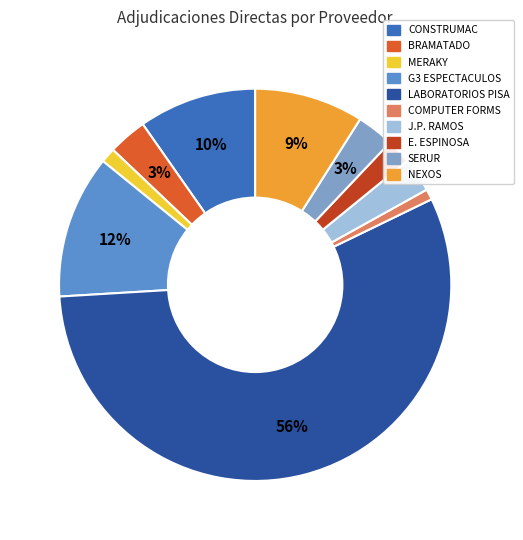

To the nearest percent, what is the difference between the largest and smallest slice percentages?

55%